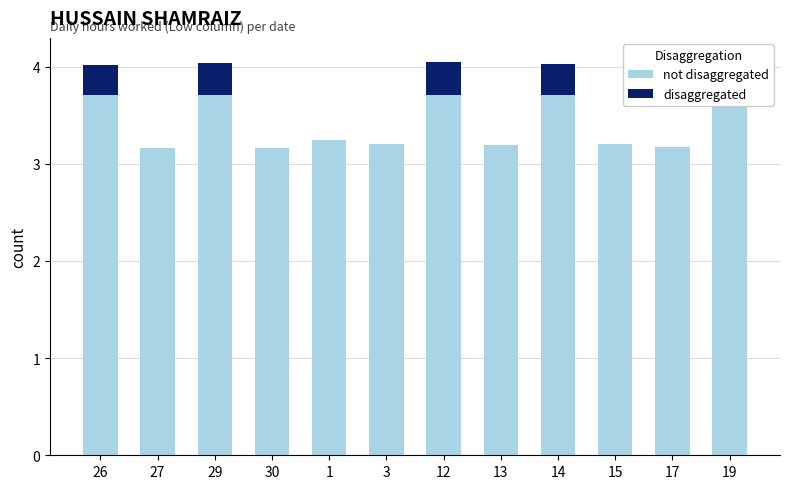

Count the number of data series in this chart.

2